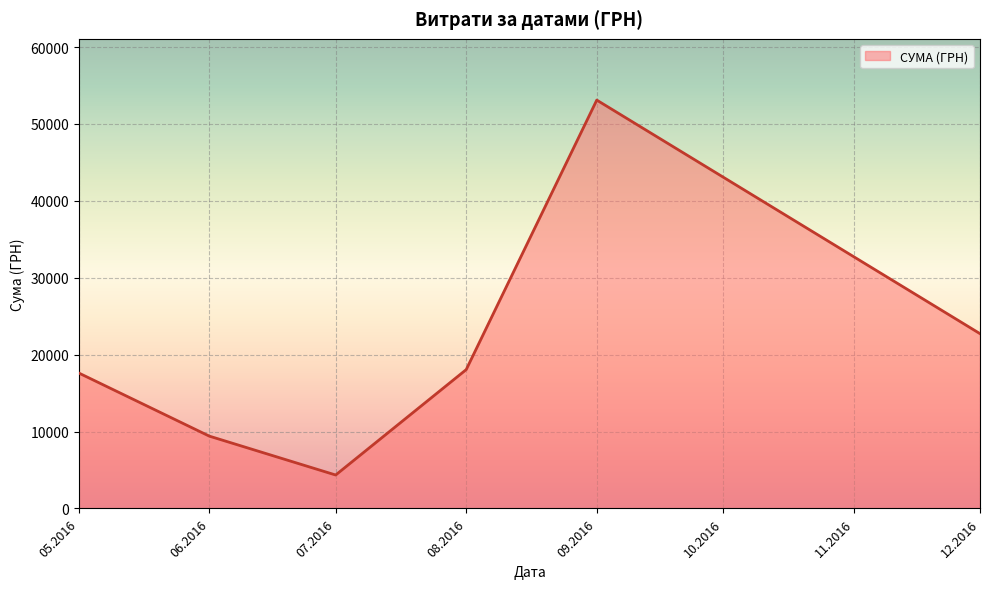

What is the sum of all values?

125250.1